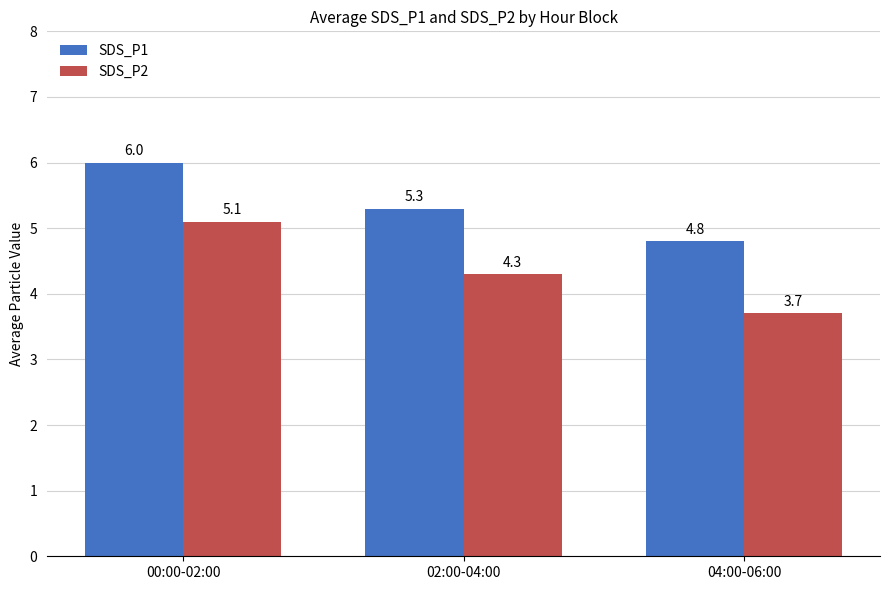

Count the number of data series in this chart.

2